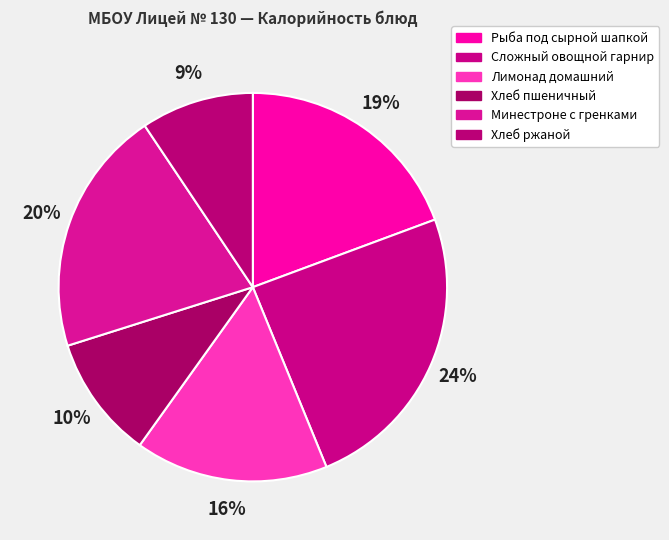

To the nearest percent, what portion does Хлеб ржаной represent?

9%